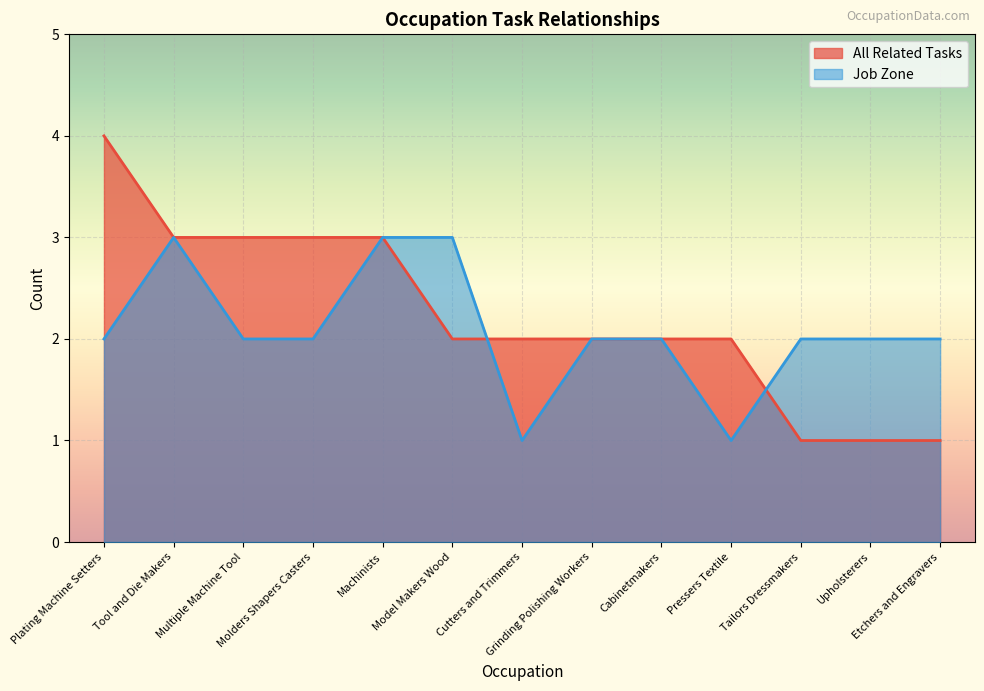

The value of All Related Tasks at Cabinetmakers is 2. True or false?

True